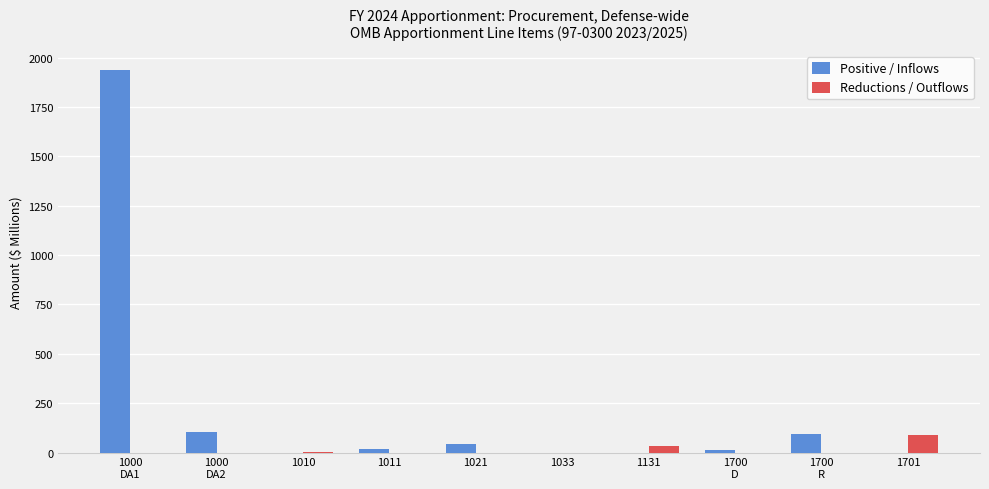

Which series has the widest spread of values?

Positive / Inflows